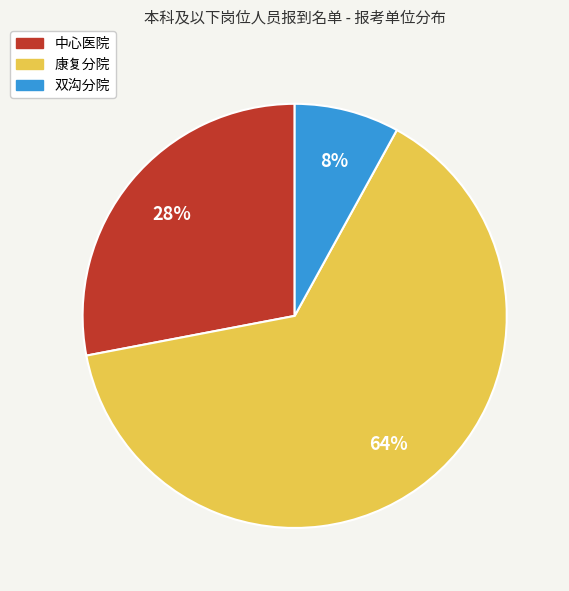

Rank the categories by value from highest to lowest.

康复分院, 中心医院, 双沟分院